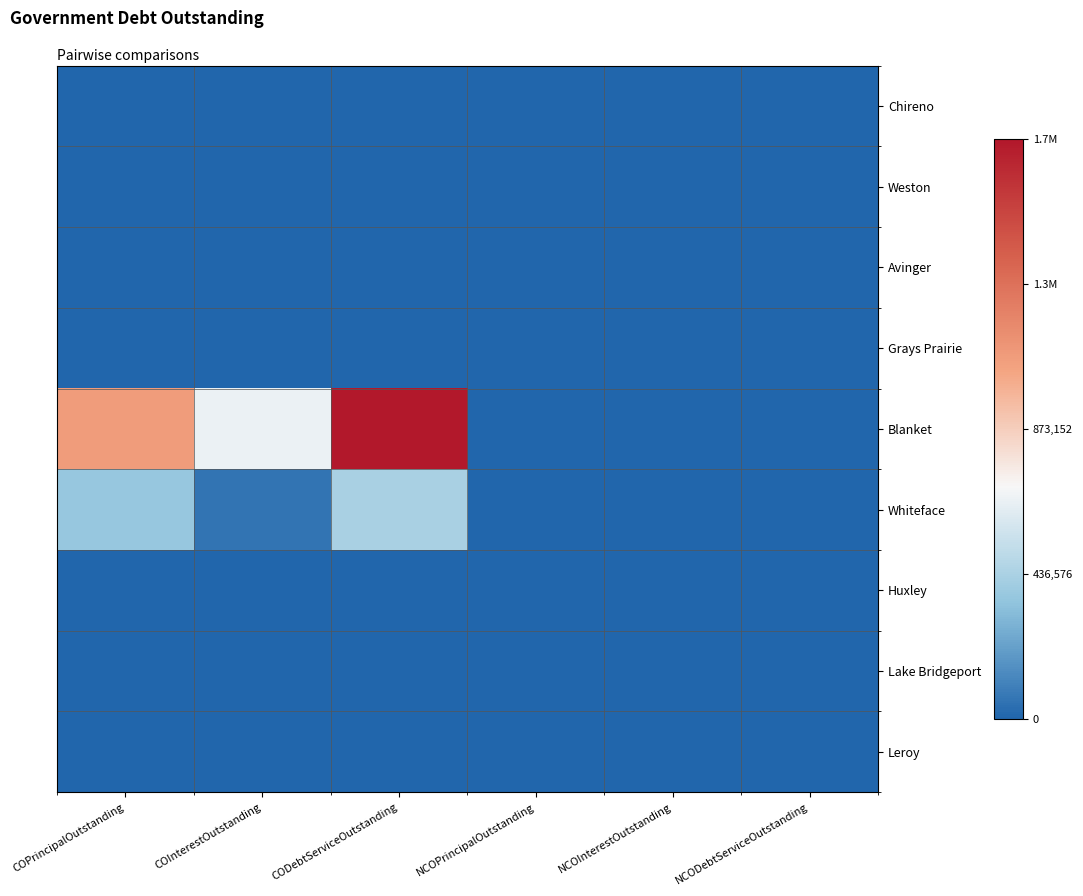

Which has a higher value, COPrincipalOutstanding or CODebtServiceOutstanding?

COPrincipalOutstanding